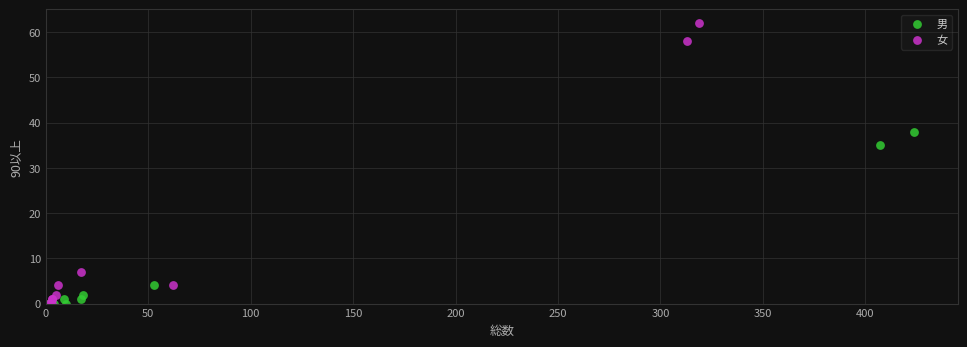

Which series has the widest spread of Y values?

女